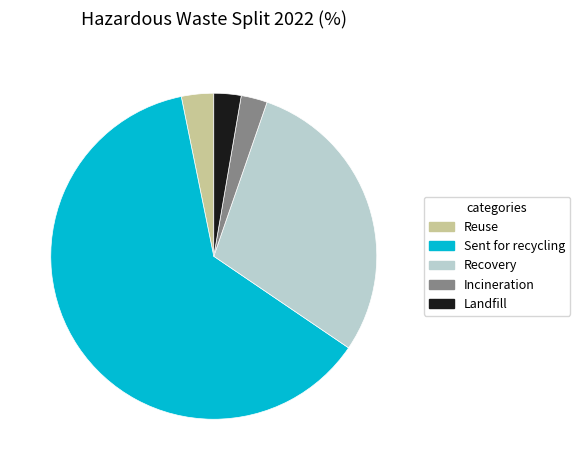

Which slice is the largest?

Sent for recycling